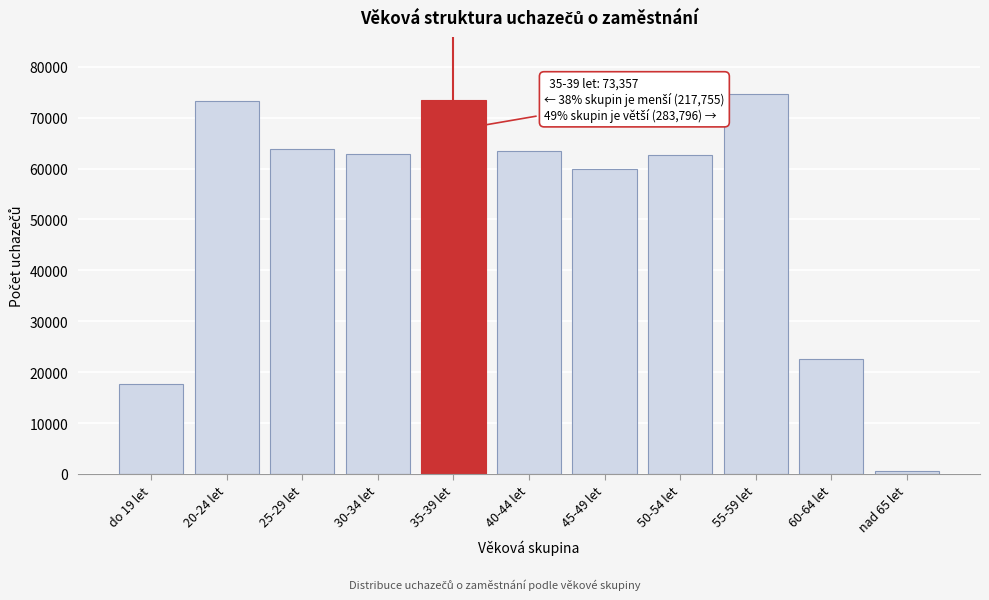

Where is the data nearest to the value 37622?

60-64 let